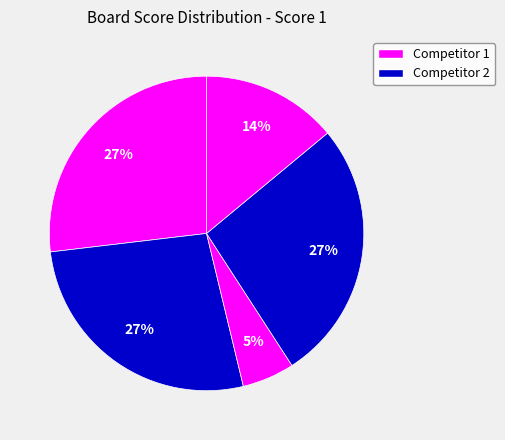

How many slices are in this pie chart?

5